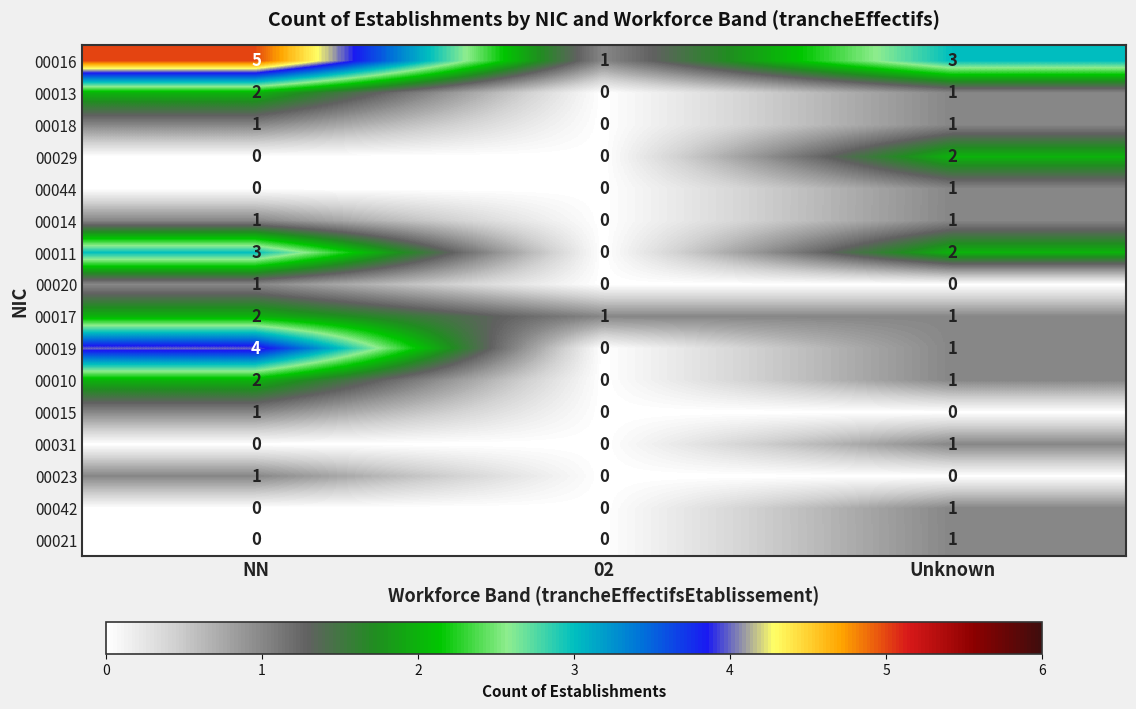

What is the approximate value of 00016 at NN?

5